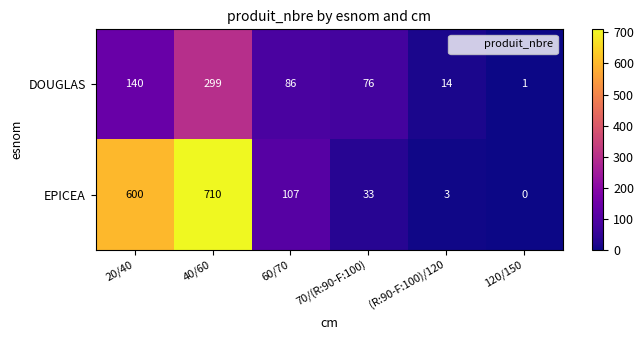

Which series has the widest spread of values?

EPICEA